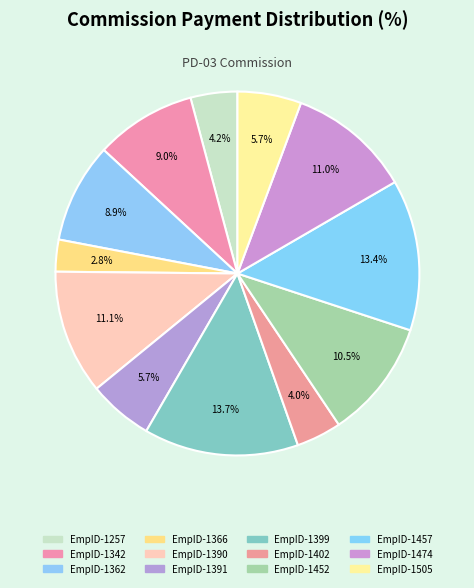

What percentage is the EmpID-1366 slice, to the nearest percent?

3%